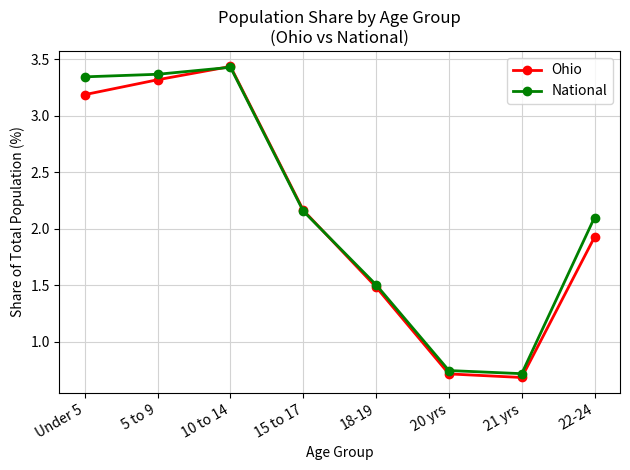

What is the difference between the maximum and minimum values in the National series?

2.7